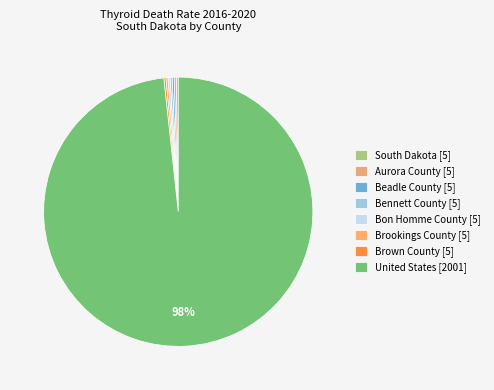

Which category accounts for the majority?

United States